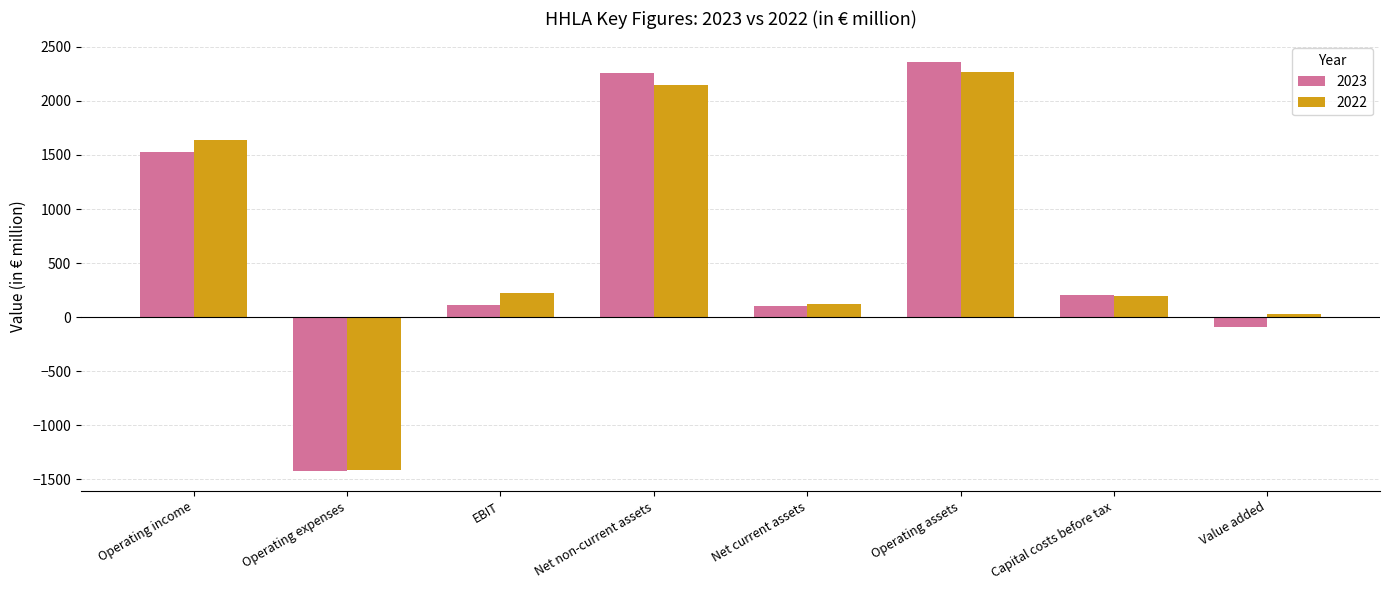

What is the average value of the 2022 series?

650.4